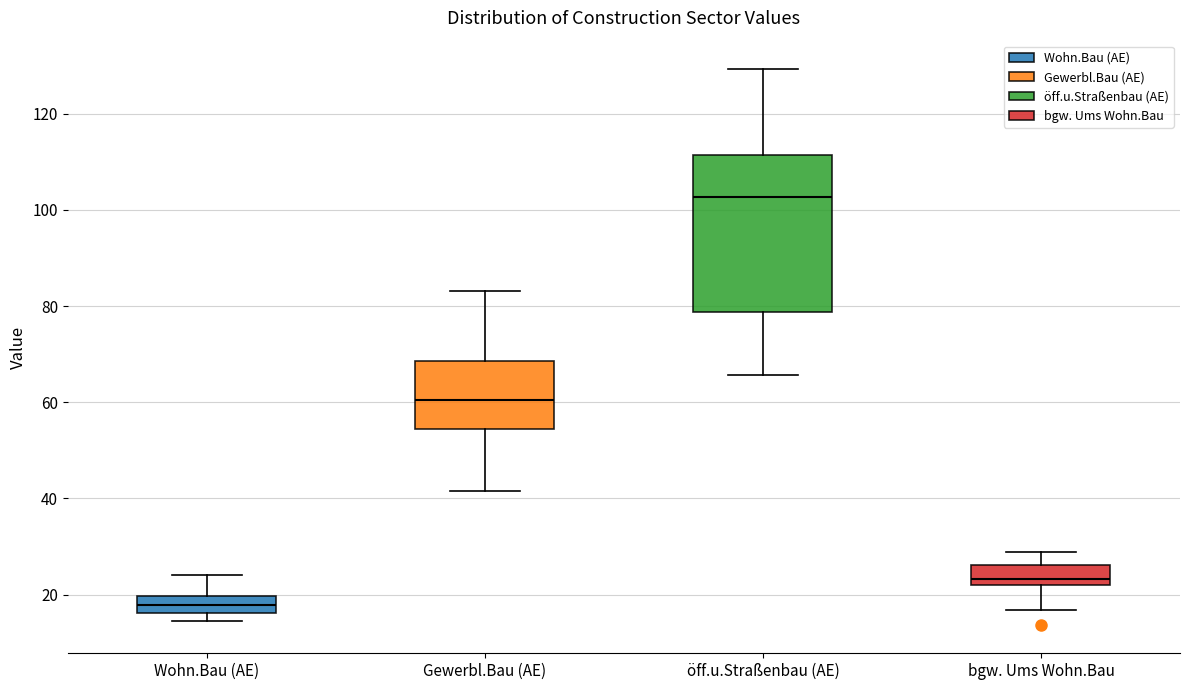

Where is the upper edge of the box for öff.u.Straßenbau (AE) on the y-axis? The values are not printed on the chart, so give them approximately, as read against the axis.

112